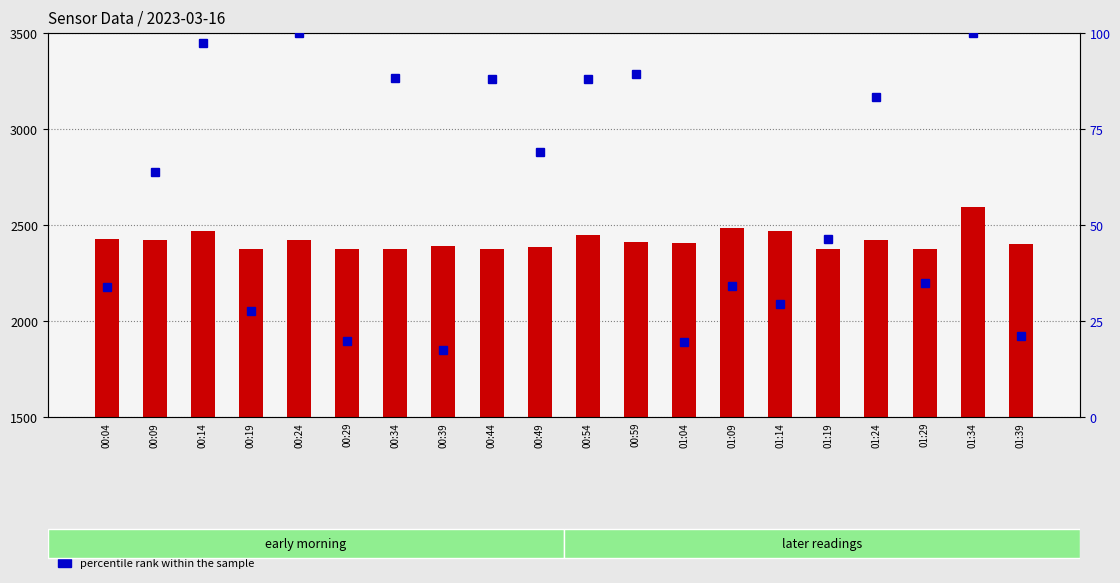

What is the label of the 18th bar from the right?

00:14